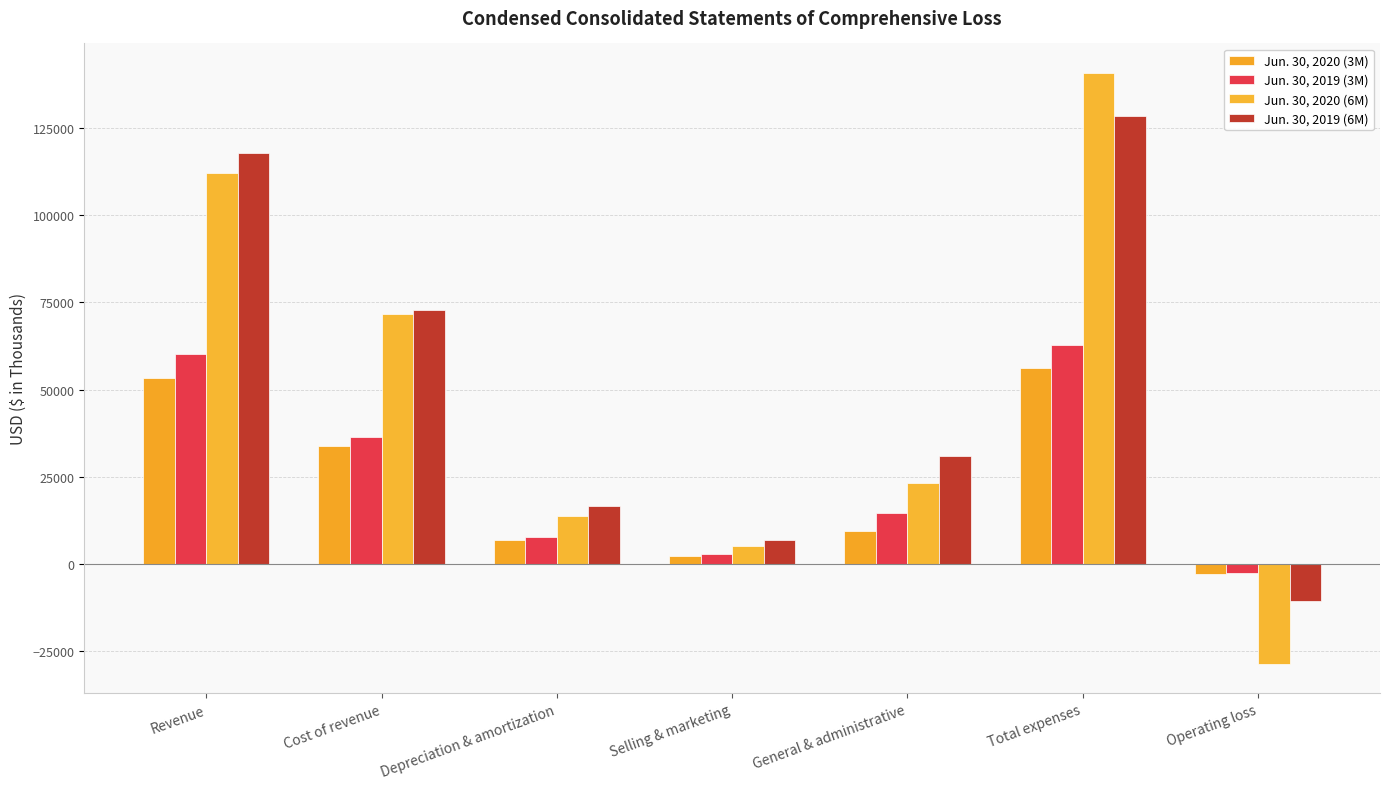

Between General & administrative and Operating loss, which series saw the biggest shift?

Jun. 30, 2020 (6M)